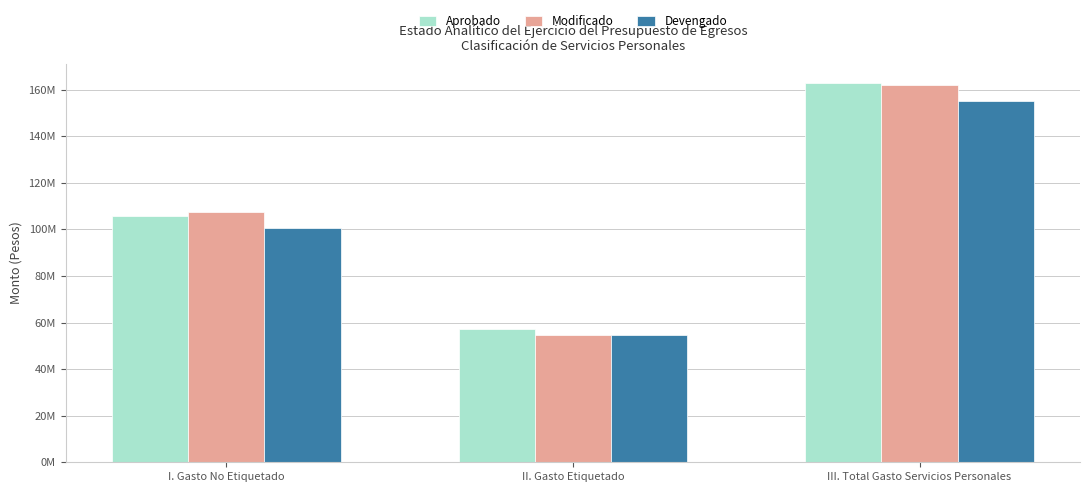

What are all the series names shown in the legend?

Aprobado, Modificado, Devengado